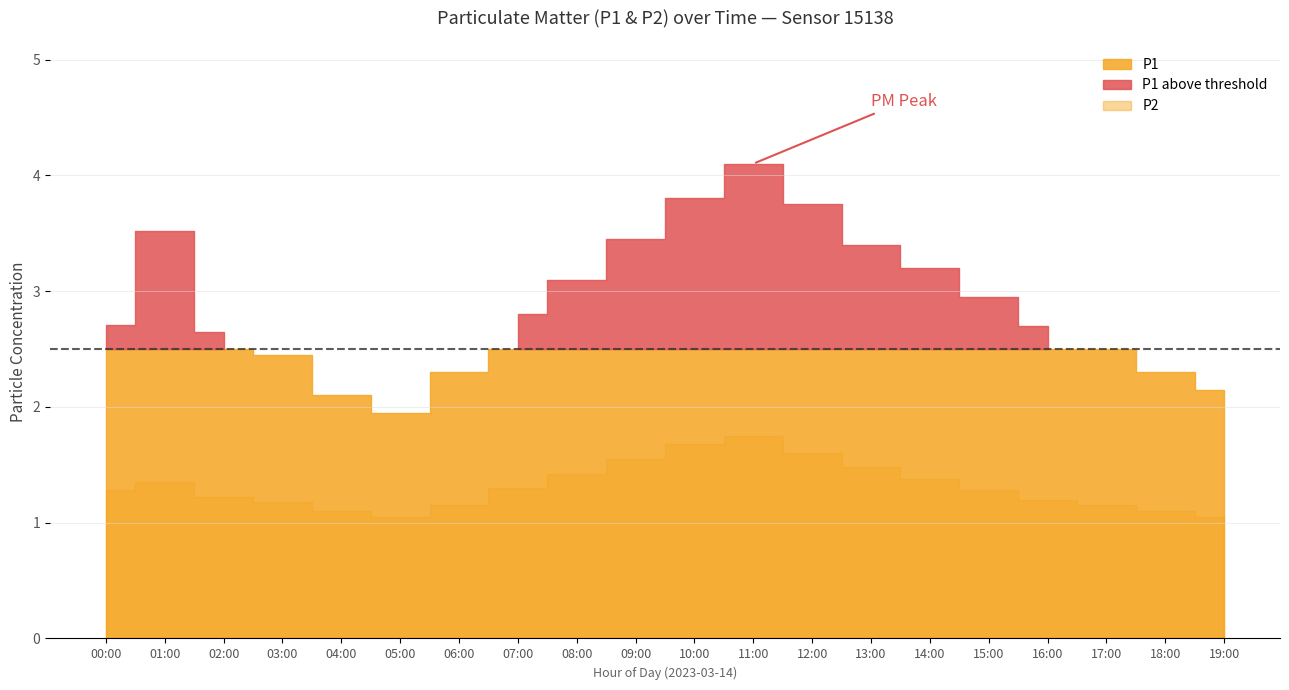

What position from the right is 01:00?

19